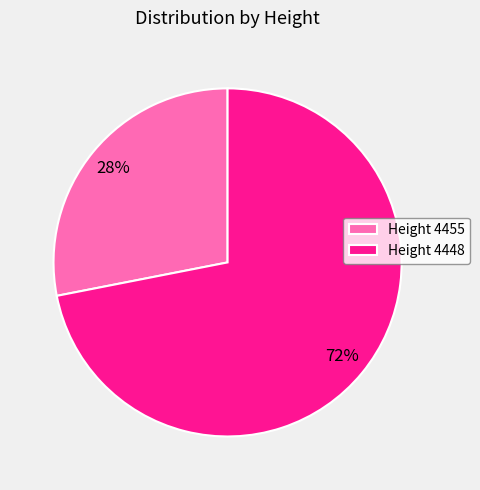

What is the ratio of the value at Height 4455 to the value at Height 4448?

0.4